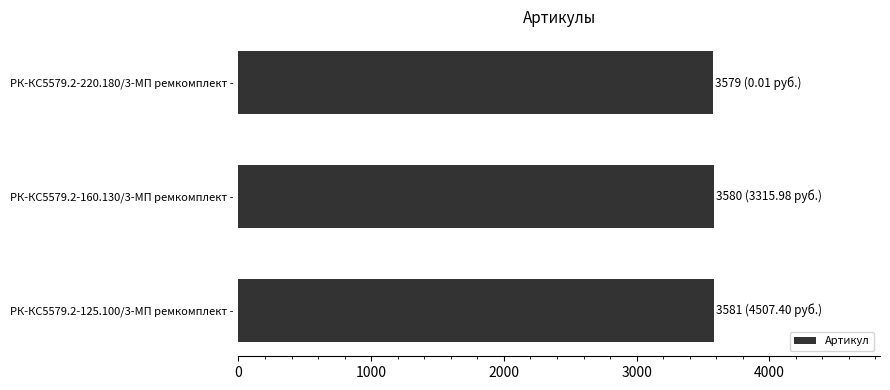

What is the sum of the values at РК-КС5579.2-125.100/3-МП ремкомплект - and РК-КС5579.2-160.130/3-МП ремкомплект -?

7161